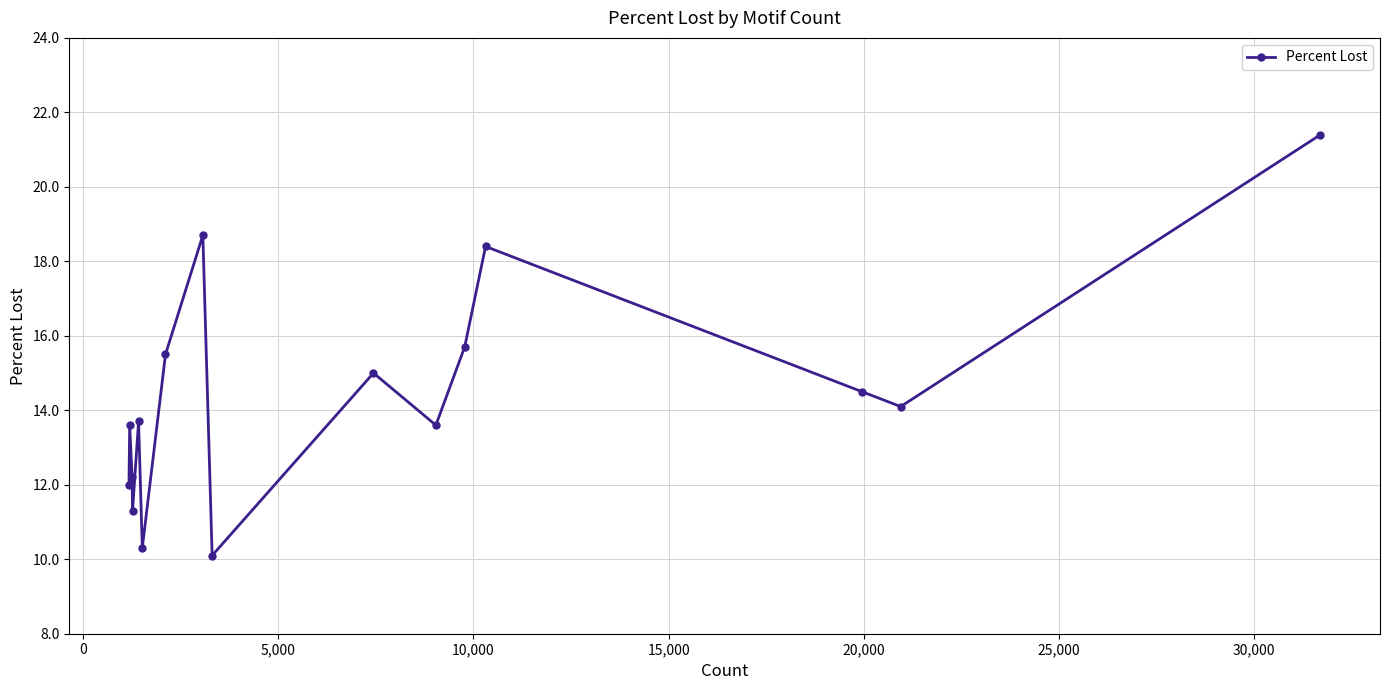

True or false: there are more than 1 points higher than both neighbors.

True